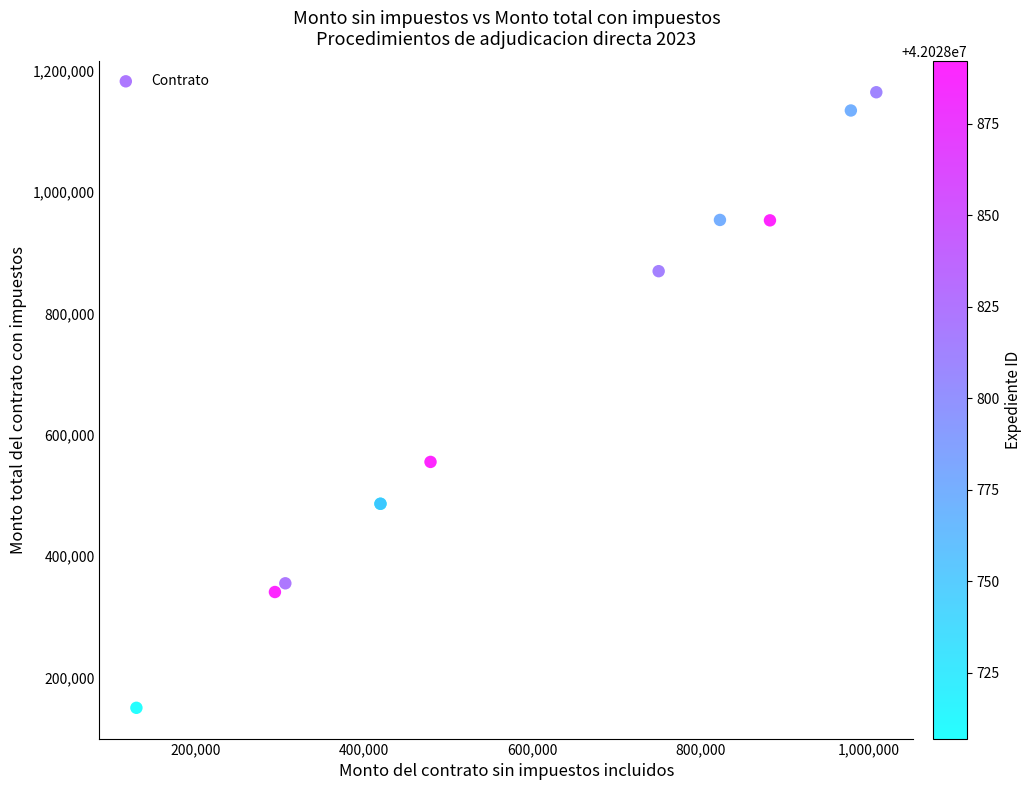

What Y value in the scatter plot is closest to 657432?

555396.0